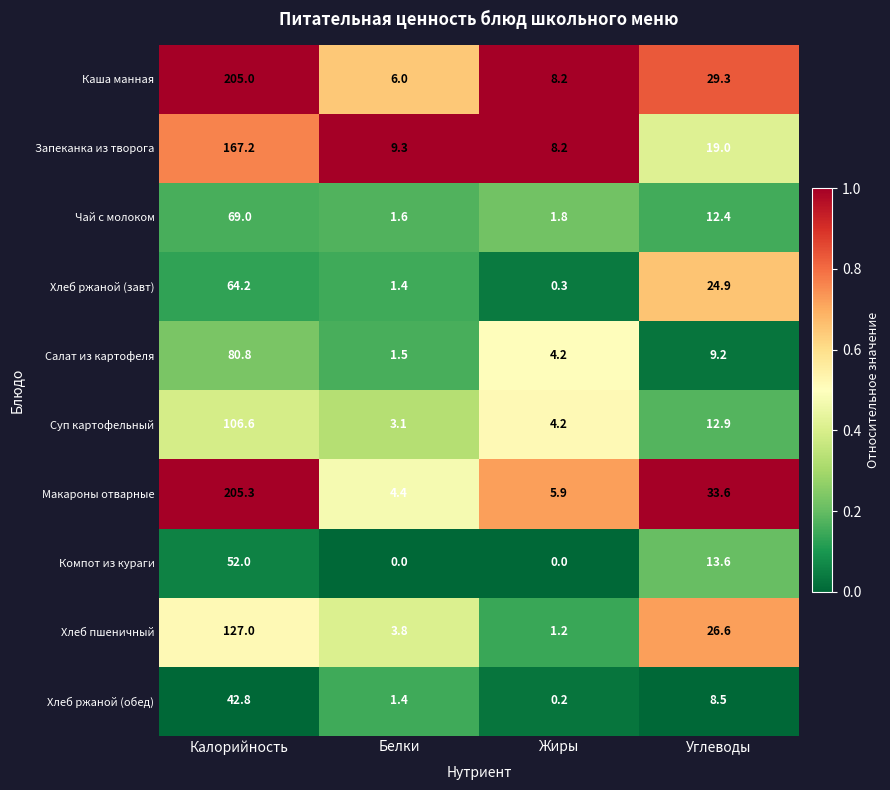

How many categories are shown in the chart?

4